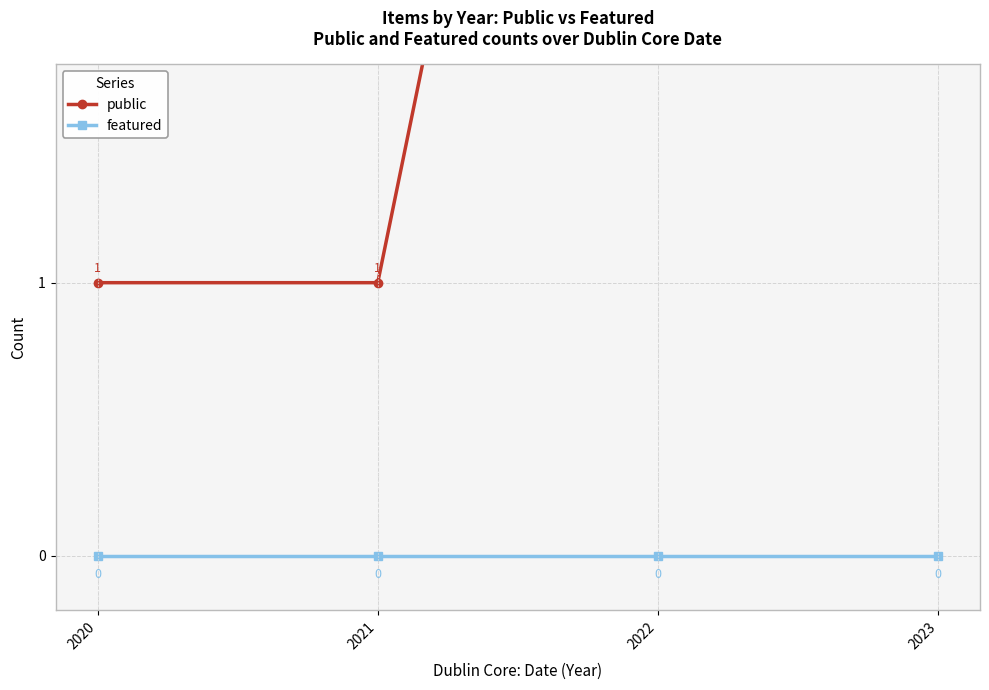

True or false: public and featured intersect in this chart.

False